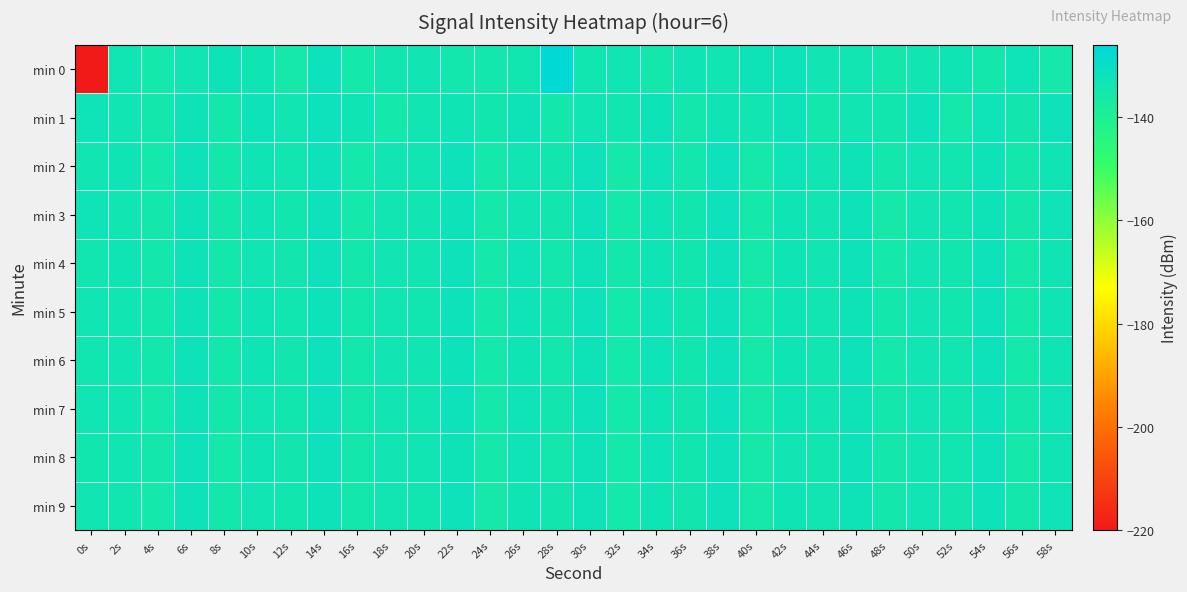

Between 44s and 40s, which is larger?

40s